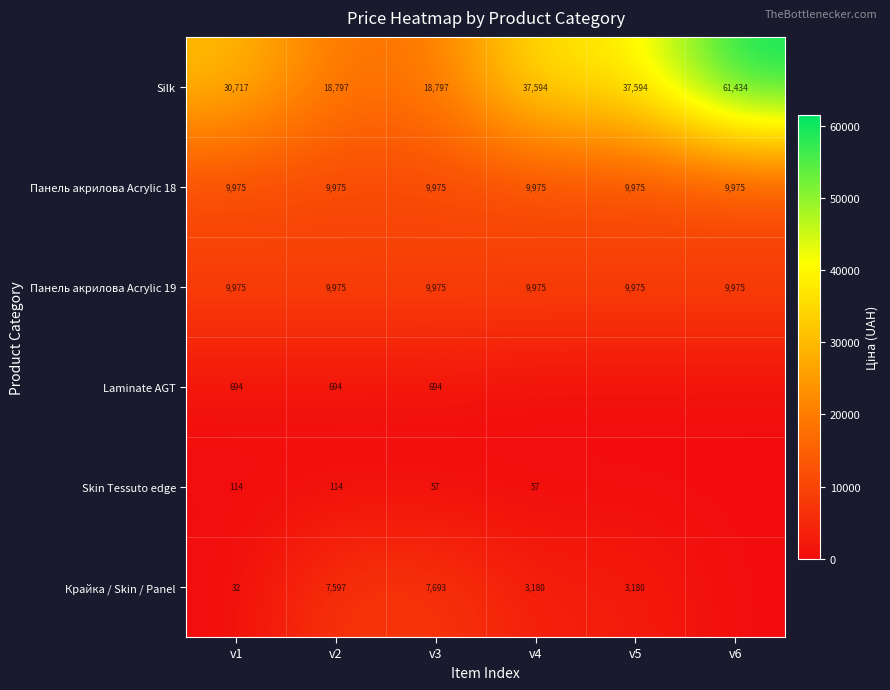

What is the sum of the Крайка / Skin / Panel values at v3 and v1?

7725